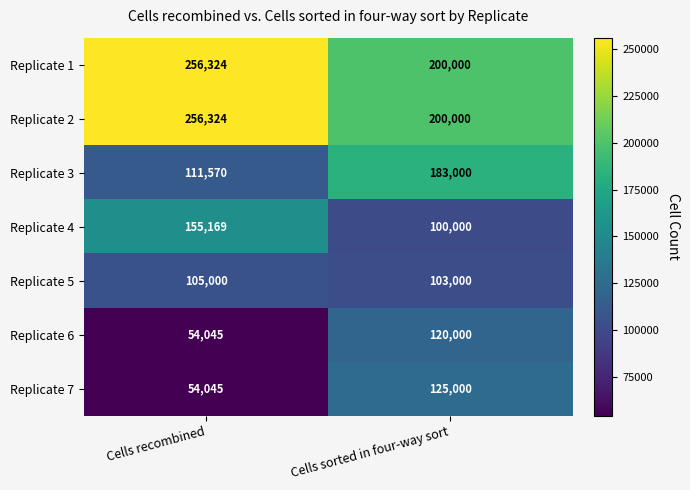

Which category has the highest value across all series?

Cells recombined